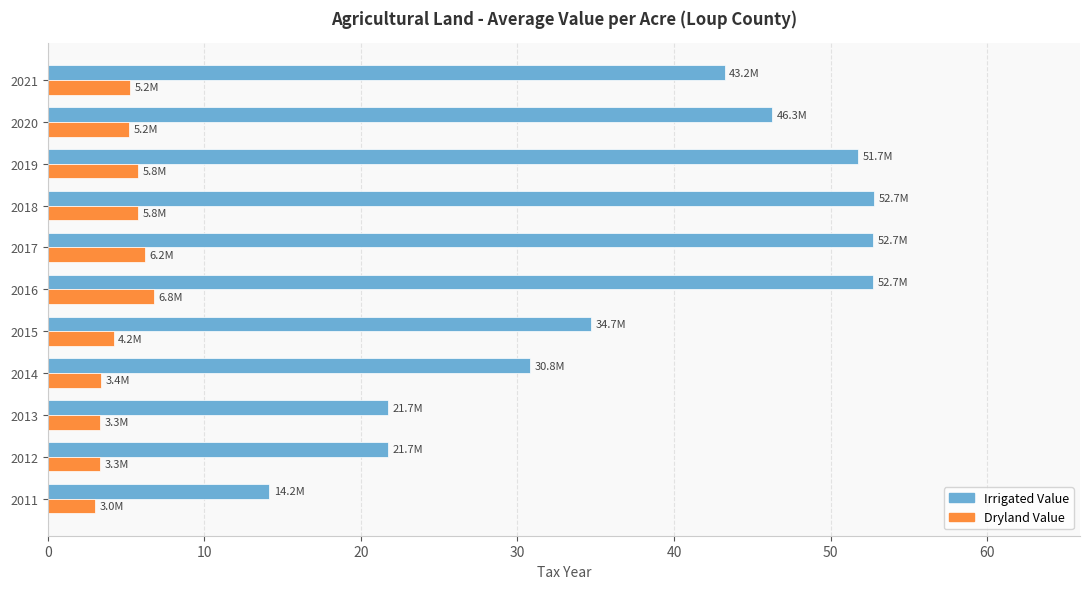

Is the value of Dryland Value at 2020 greater than the value of Irrigated Value at 2015?

No